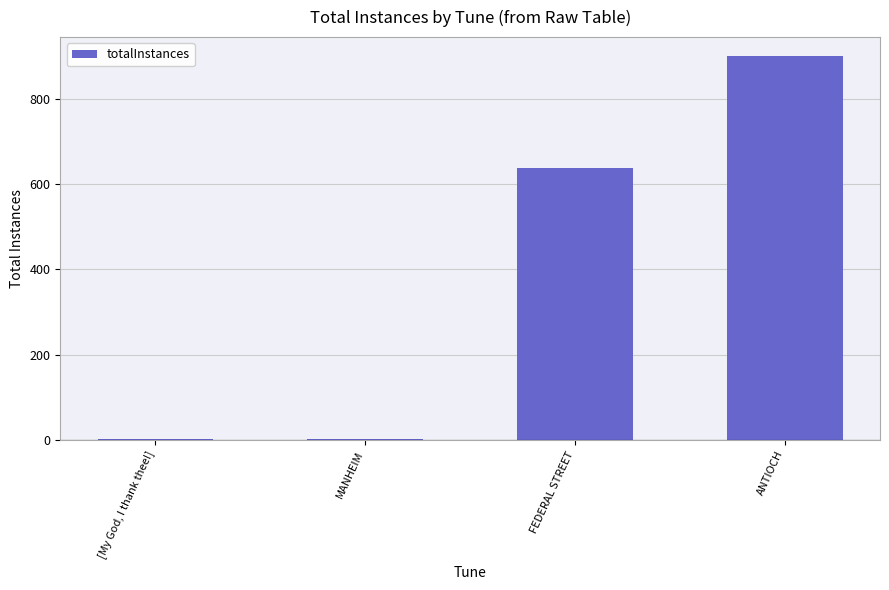

The value at FEDERAL STREET is 330. True or false?

False